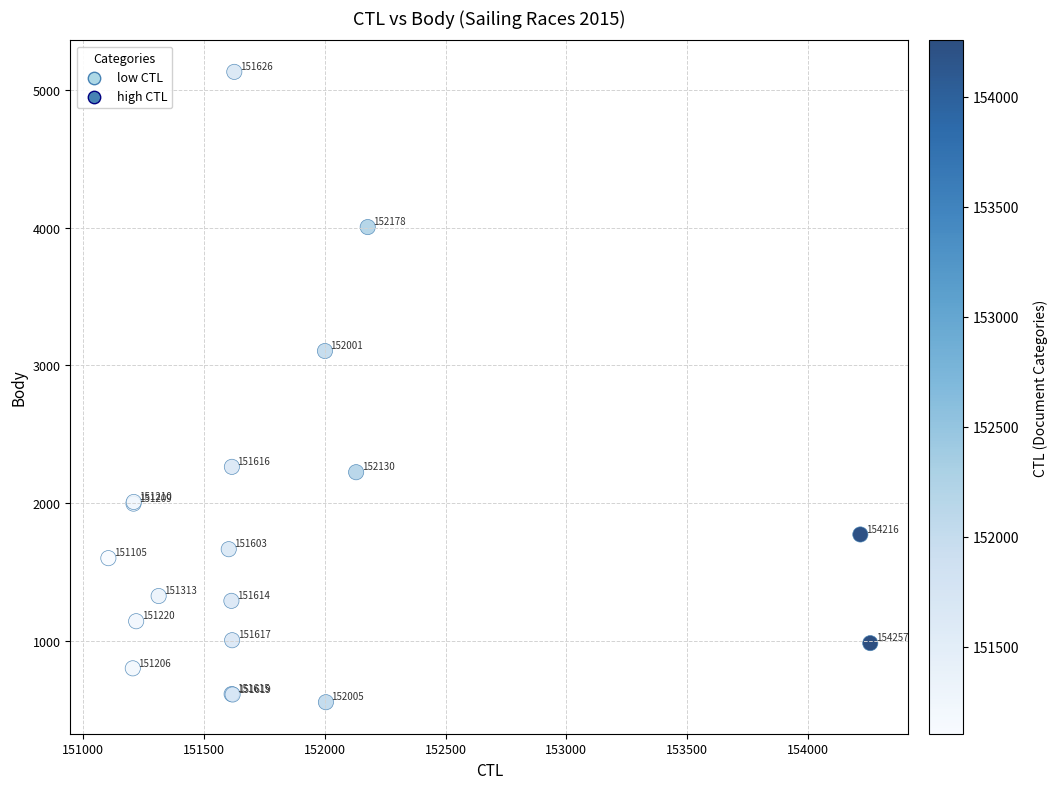

What Y value in the scatter plot is closest to 2842?

3104